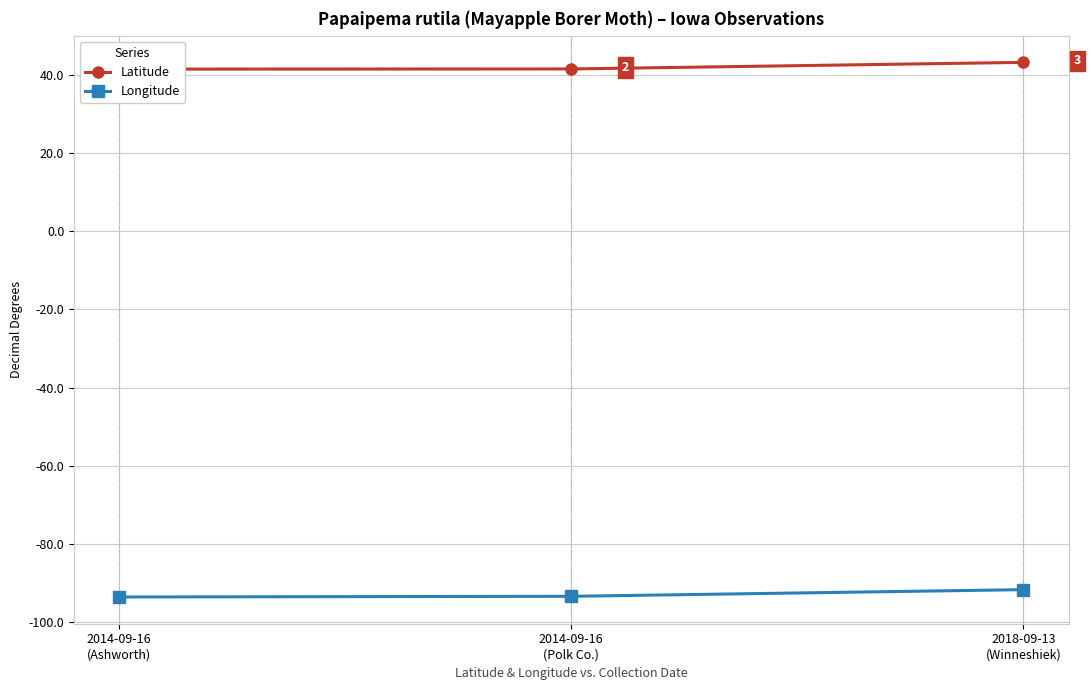

The Latitude series shows 41.6 at 2014-09-16
(Polk Co.). True or false?

True